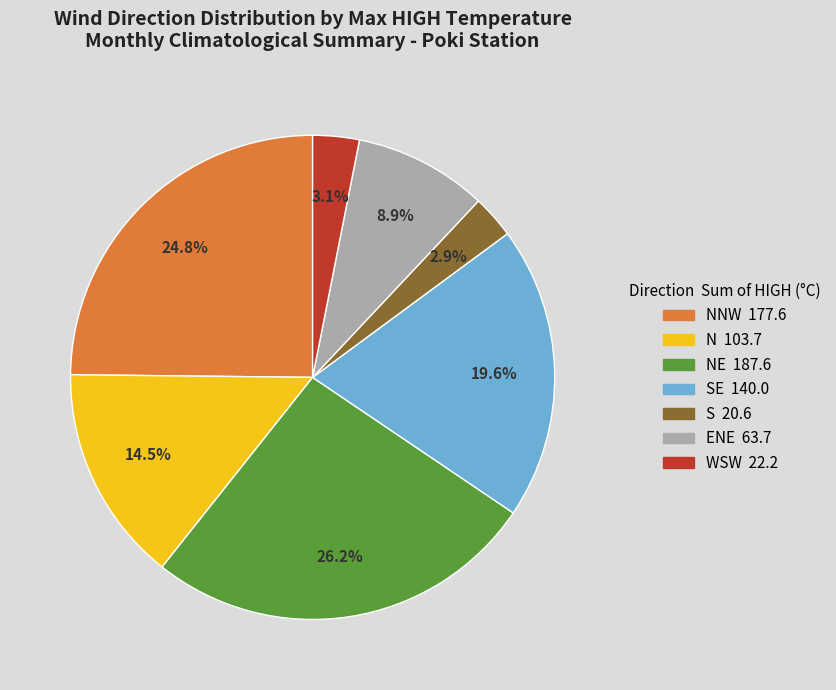

Is there any slice that represents more than half of the pie?

No